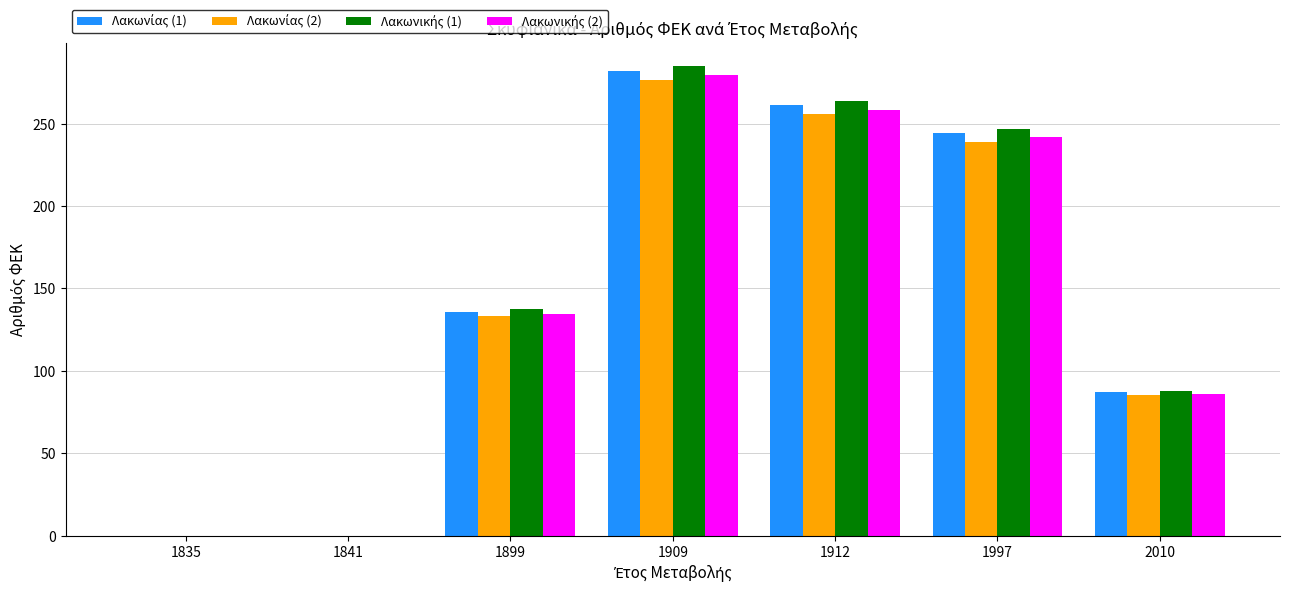

Which category has the highest value across all series?

1909